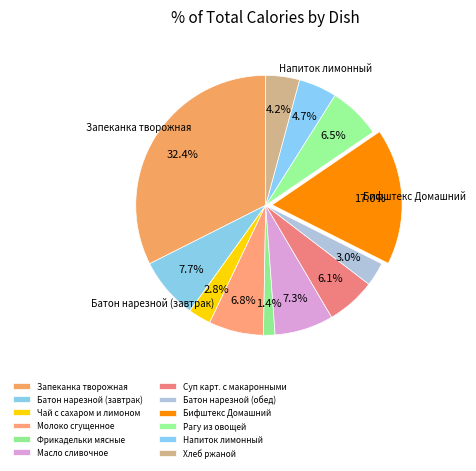

To the nearest percent, what is the combined percentage of Хлеб ржаной and Запеканка творожная?

37%